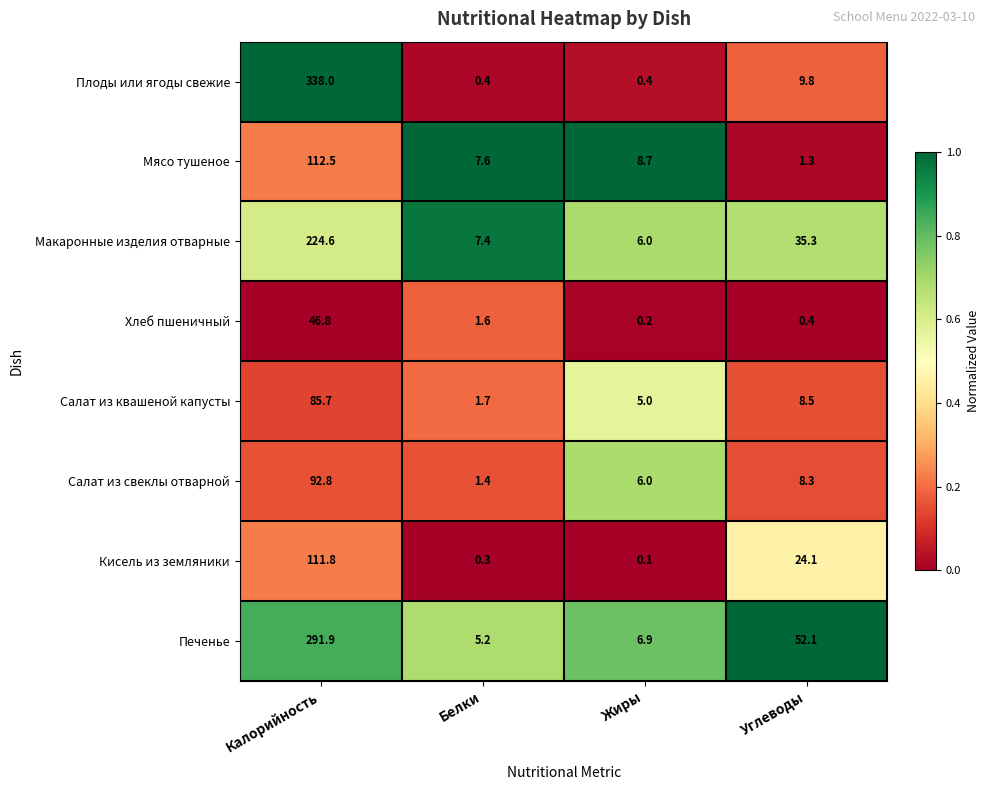

Rank the series by their maximum value, from lowest to highest.

Хлеб пшеничный, Салат из квашеной капусты, Салат из свеклы отварной, Кисель из земляники, Мясо тушеное, Макаронные изделия отварные, Печенье, Плоды или ягоды свежие